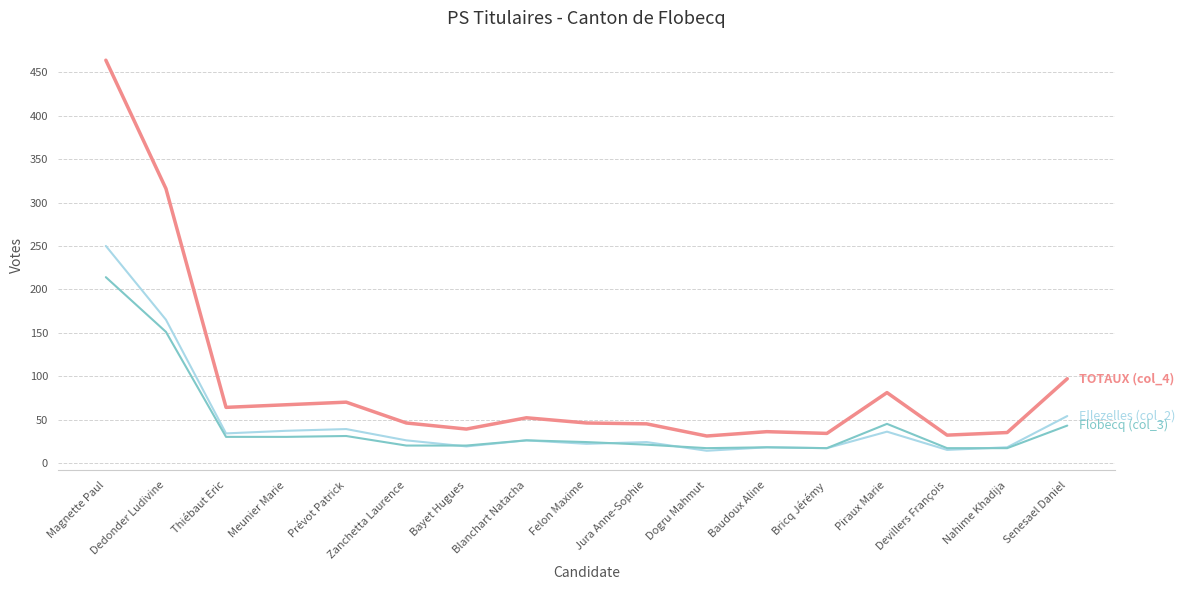

What is the smallest value displayed?

14